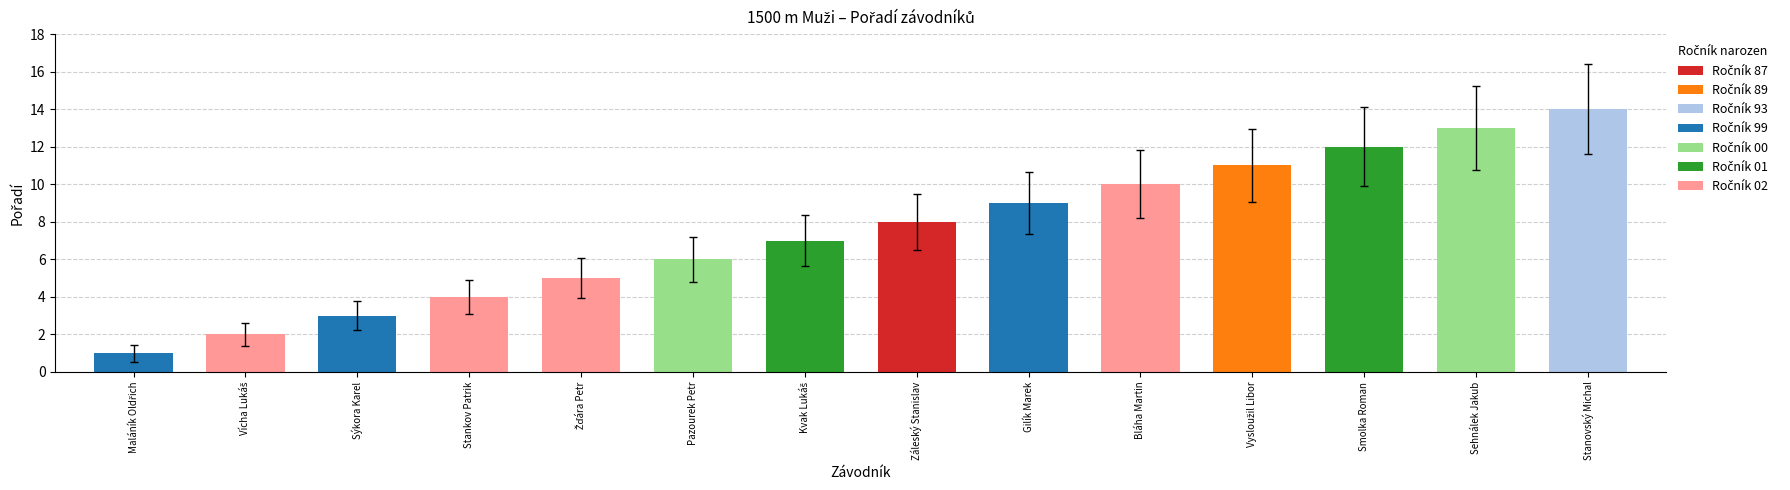

Which label corresponds to the largest value in the chart?

Stanovský Michal